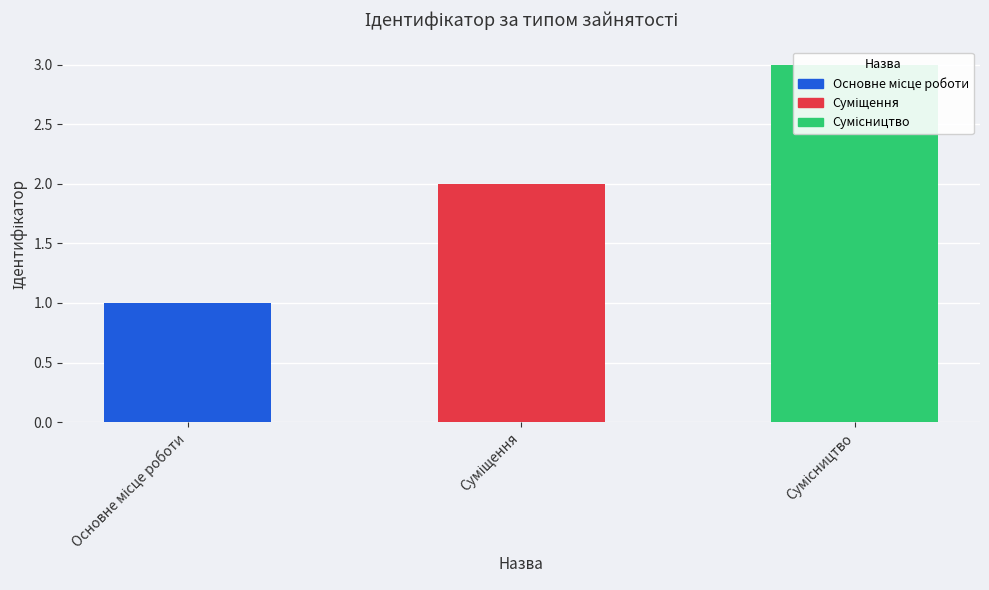

Which category has the lowest value across all series?

Основне місце роботи